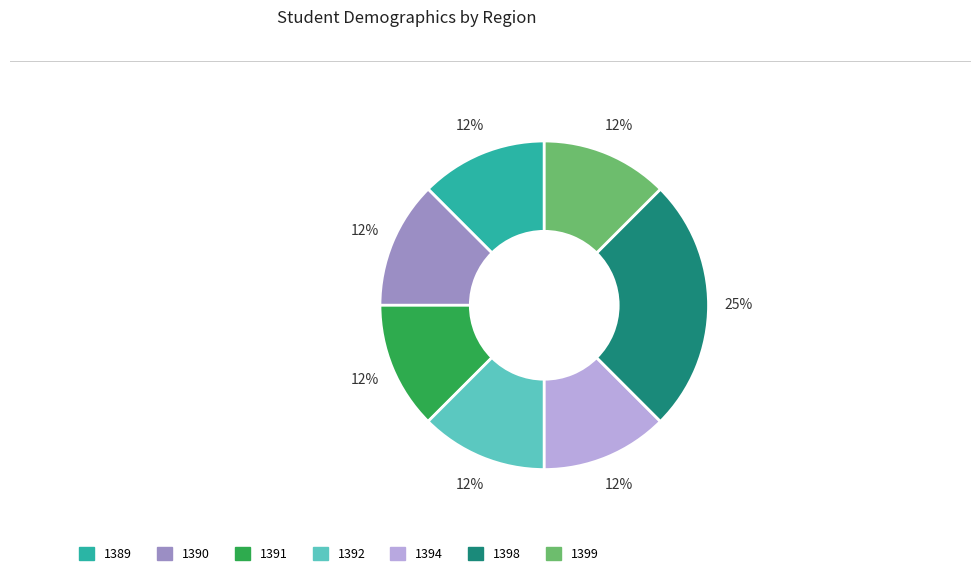

To the nearest percent, what is the average slice percentage?

14%